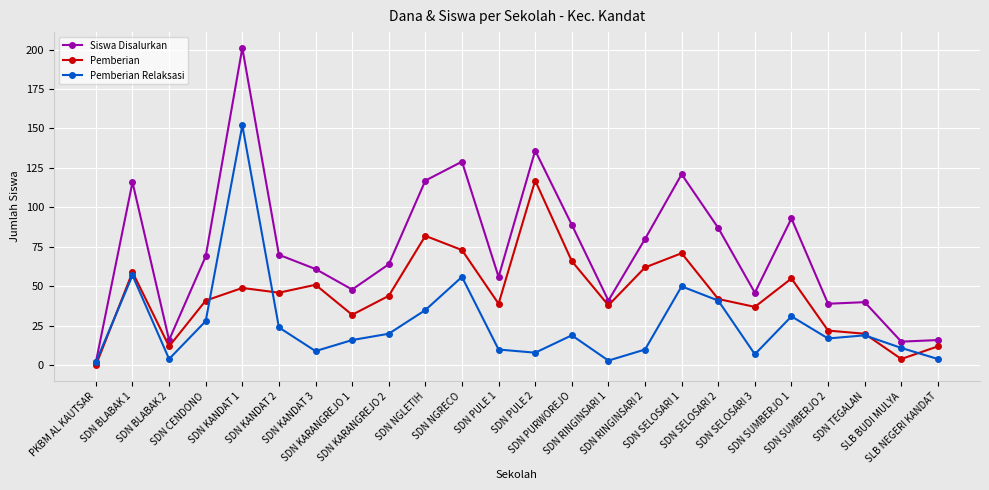

What are all the series names shown in the legend?

Siswa Disalurkan, Pemberian, Pemberian Relaksasi